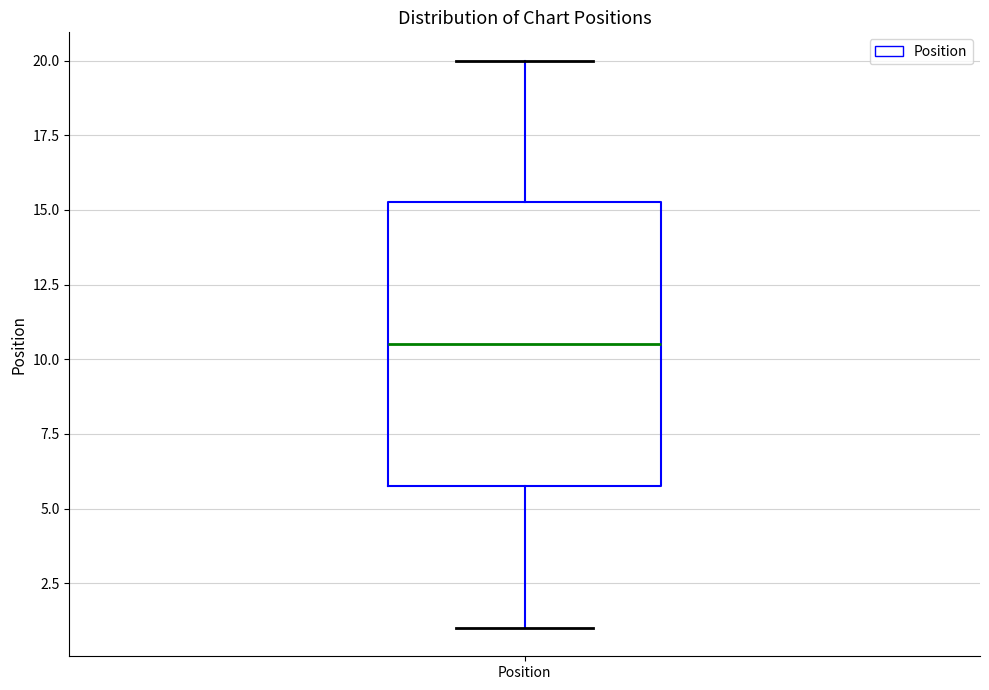

Read this box plot against the y-axis: the position of the median line, the range covered by the box, and the ends of both whiskers. The values are not printed on the chart, so give them approximately, as read against the axis.

median 10.5, box 6.0 to 15.5, whiskers 1.0 to 20.0